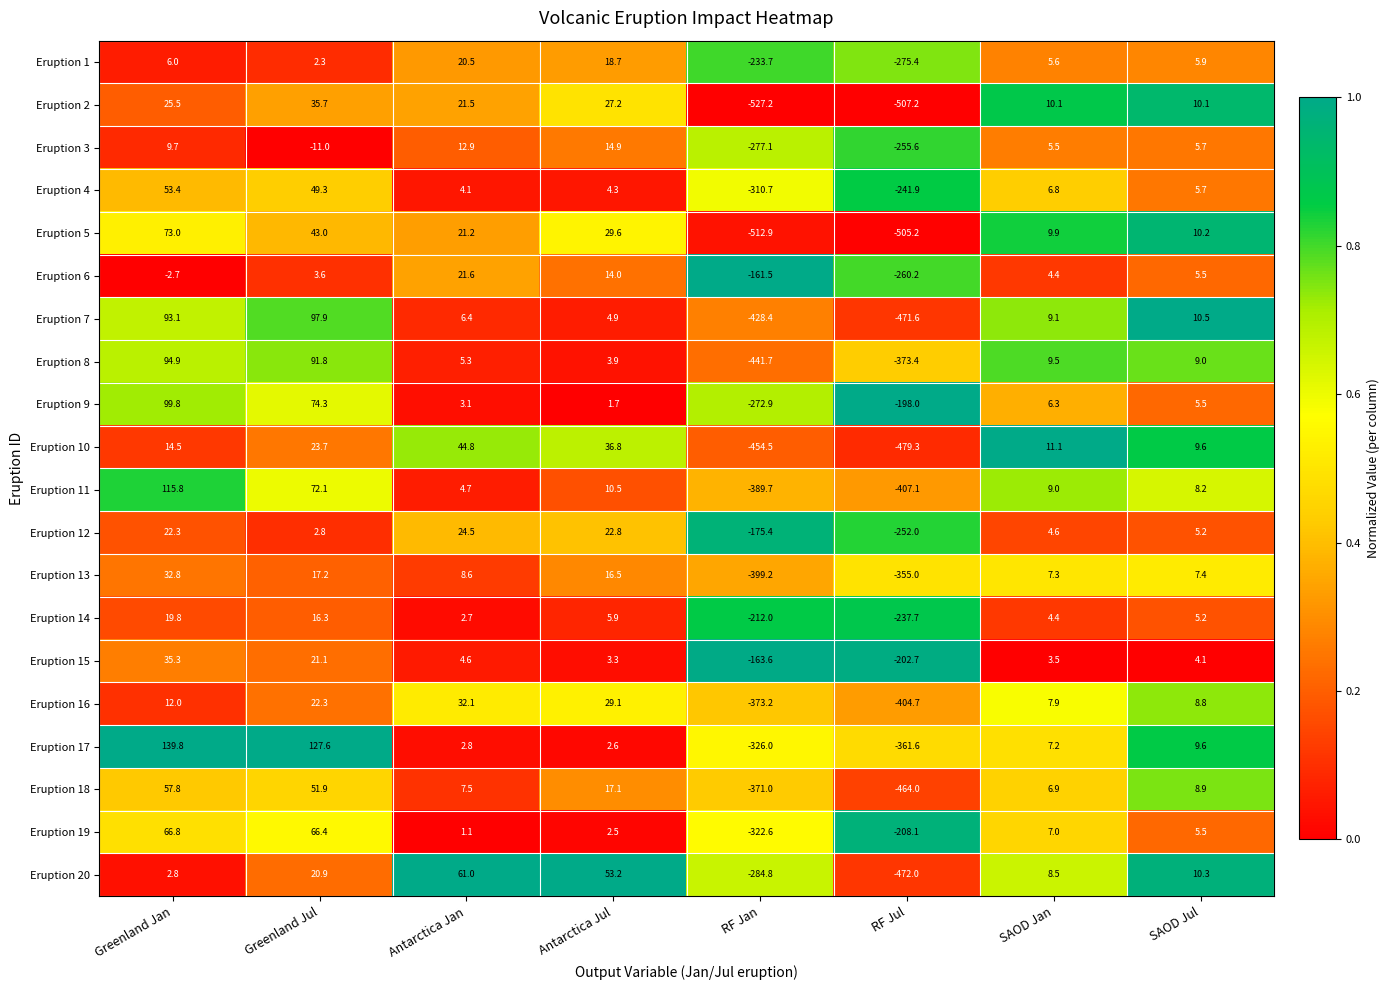

Which series has the largest total across all categories?

Eruption 9